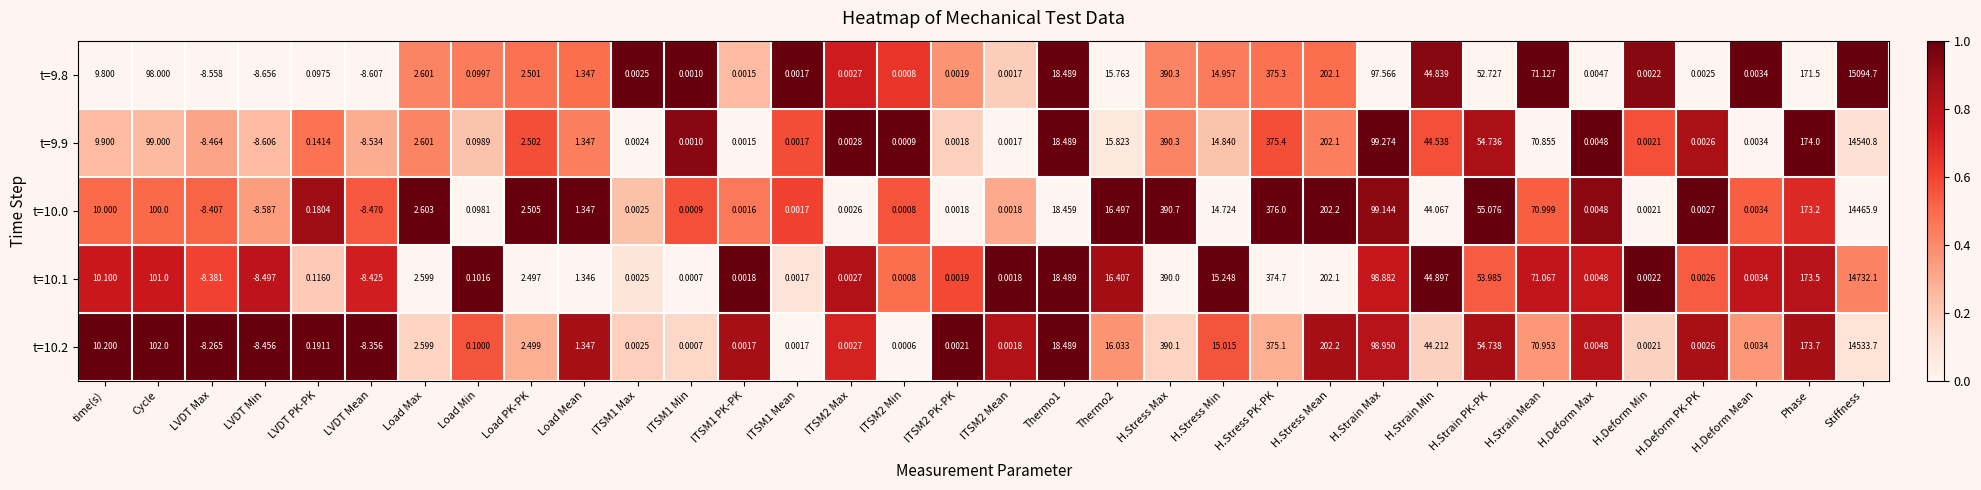

Which category has the lowest value in the t=10.0 series?

LVDT Min